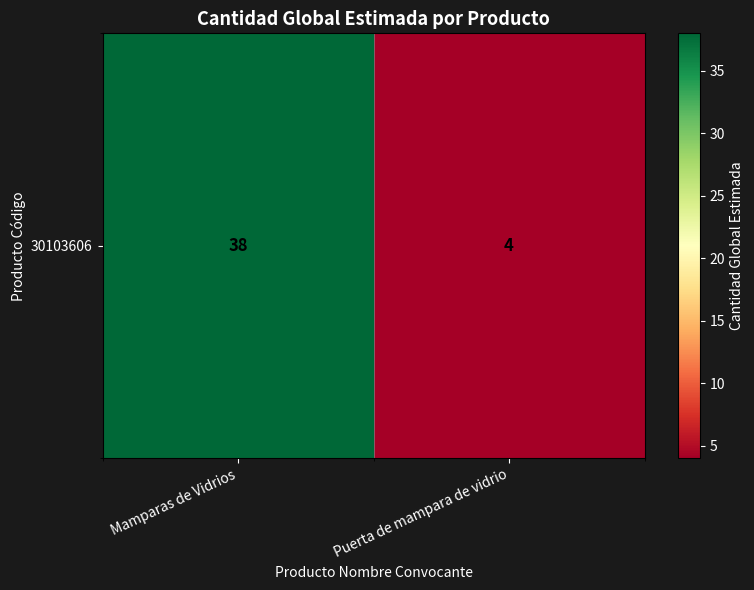

What is the change in value from Mamparas de Vidrios to Puerta de mampara de vidrio?

-34